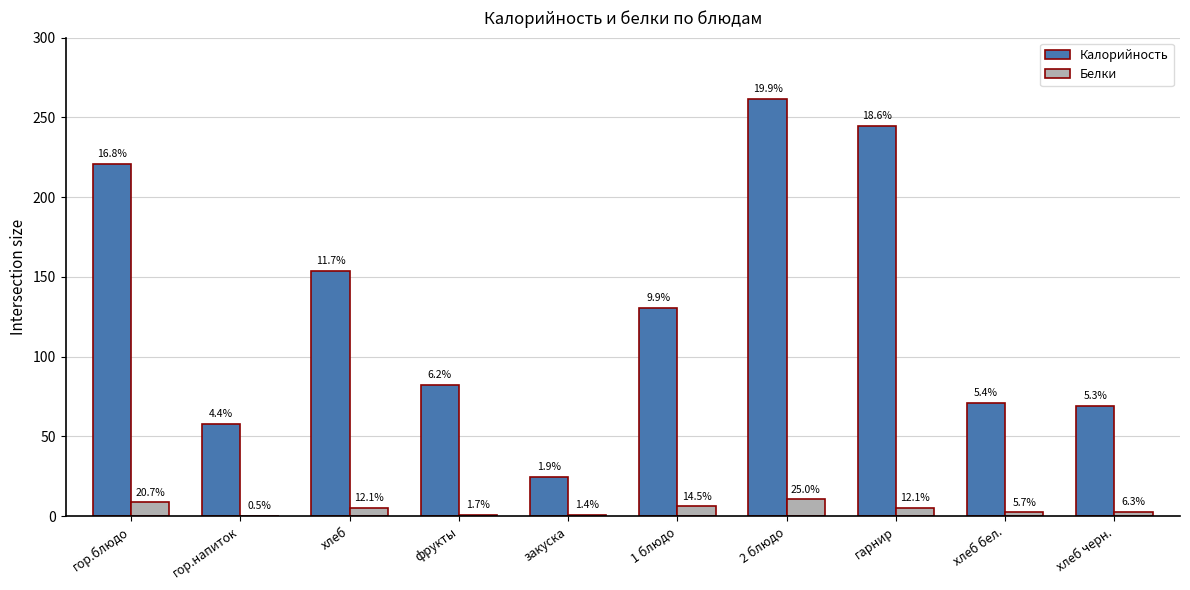

Are the bars grouped side by side (vs. stacked)?

Yes